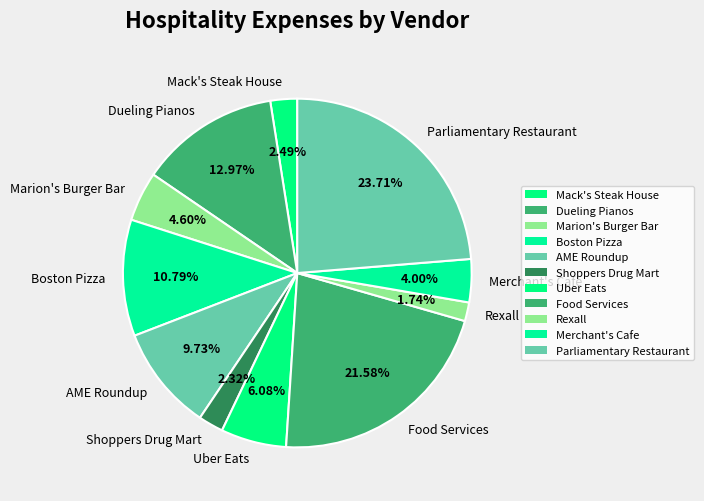

The AME Roundup slice represents 15% of the pie. True or false?

False